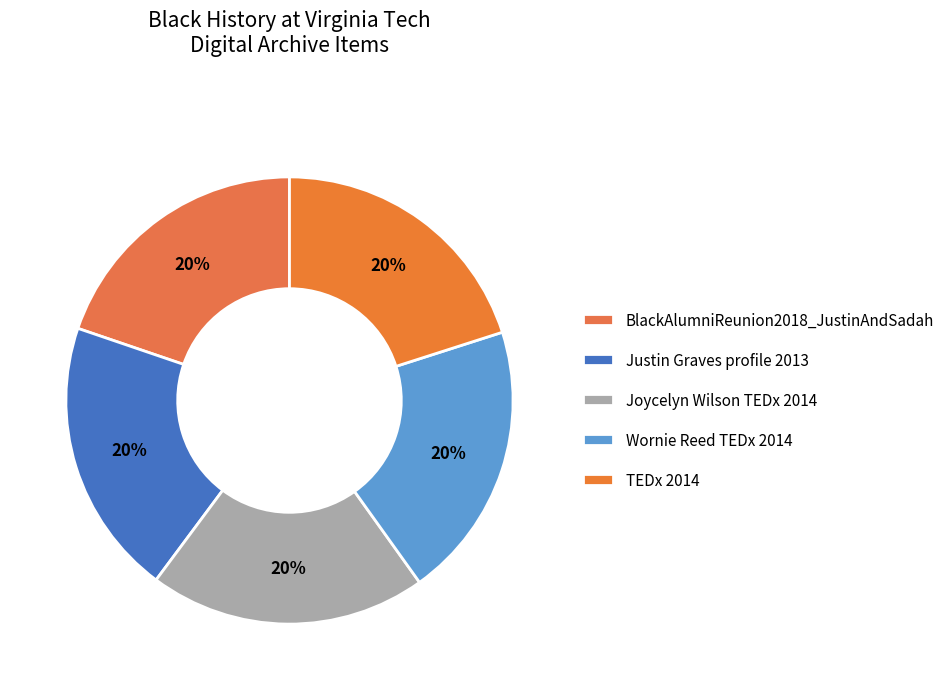

What percentage do Justin Graves profile 2013 and Joycelyn Wilson TEDx 2014 together represent?

40.1%